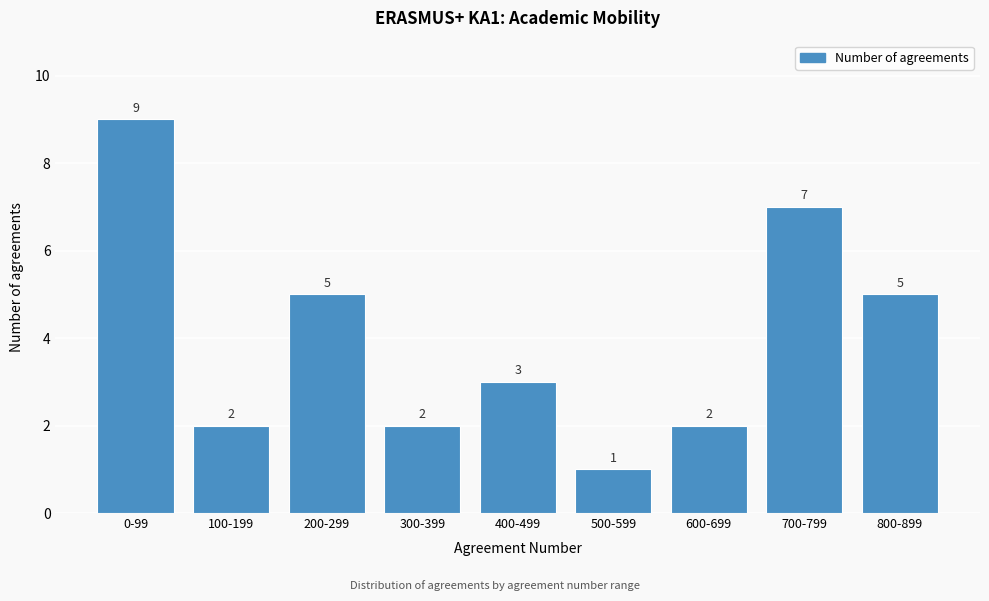

Reading right to left, what are all the values shown in this chart?

800-899=5	700-799=7	600-699=2	500-599=1	400-499=3	300-399=2	200-299=5	100-199=2	0-99=9